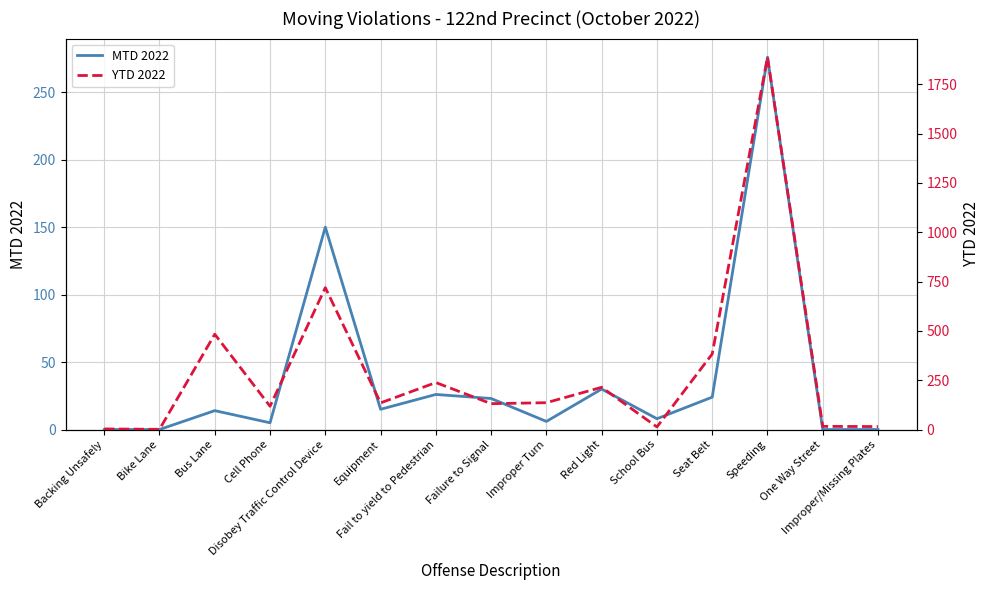

Rank the series by their maximum value, from lowest to highest.

MTD 2022, YTD 2022